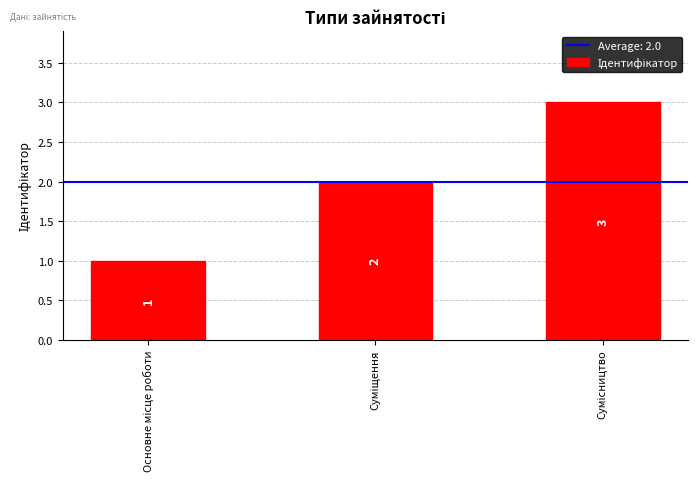

Count the values in the range 1 to 3.

3